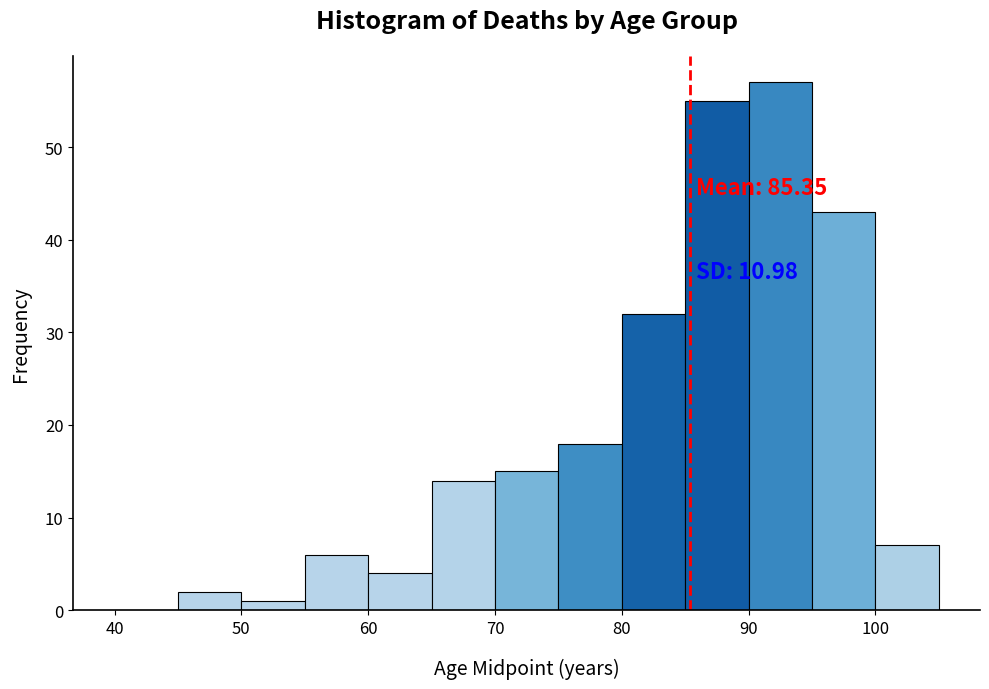

Over which range of the x-axis is the bar tallest?

90 to 95